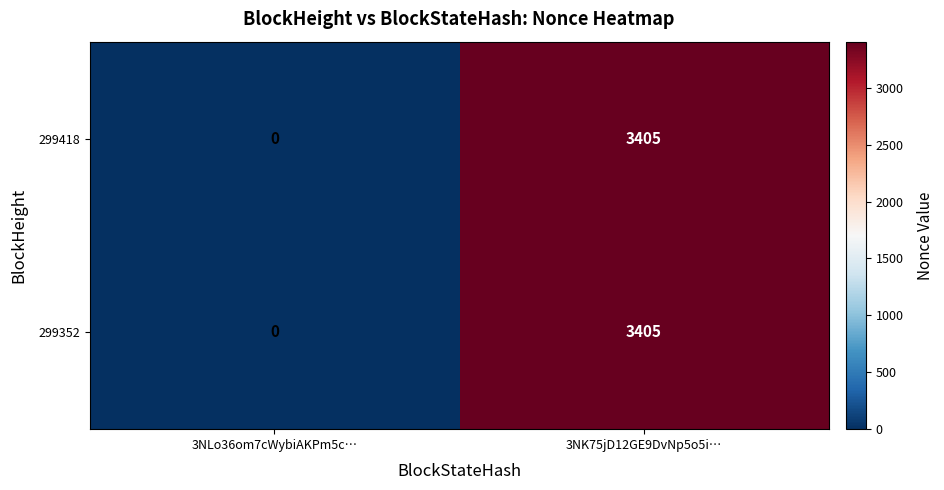

At which category is the sum across all series the highest?

3NK75jD12GE9DvNp5o5i…